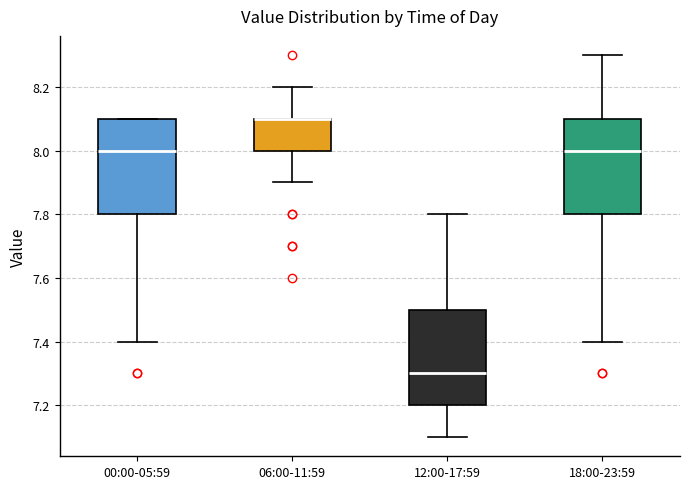

Reading left to right, transcribe this box plot: for each box, give where its median line is, the range the box spans, and where its two whiskers end, as read against the y-axis. The values are not printed on the chart, so give them approximately, as read against the axis.

00:00-05:59: median 8.0, box 7.8 to 8.1, whiskers 7.4 to 8.1
06:00-11:59: median 8.1 (drawn on the box's upper edge), box 8.0 to 8.1, whiskers 7.9 to 8.2
12:00-17:59: median 7.3, box 7.2 to 7.5, whiskers 7.1 to 7.8
18:00-23:59: median 8.0, box 7.8 to 8.1, whiskers 7.4 to 8.3